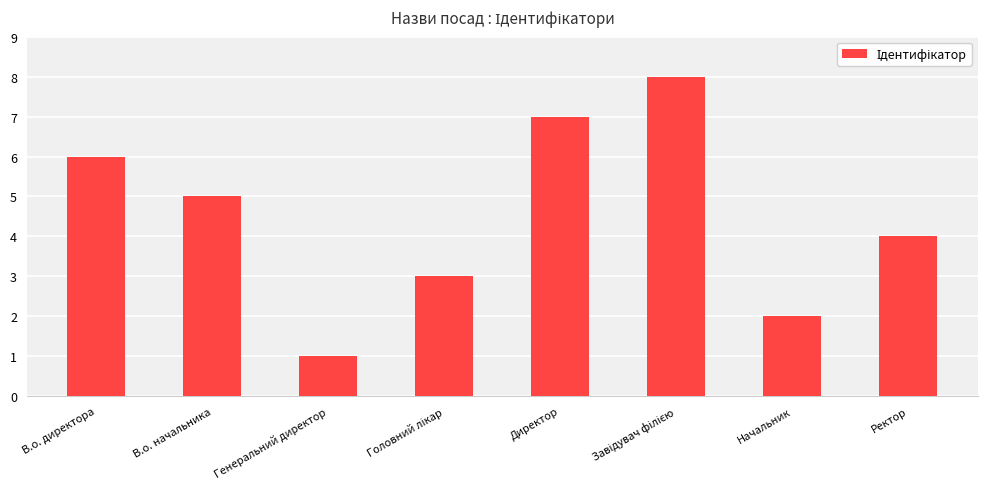

The value at Начальник is 2. True or false?

True